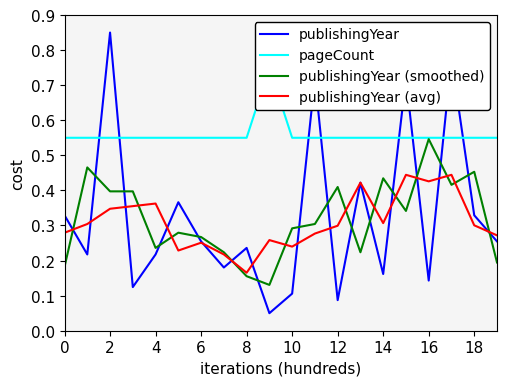

True or false: publishingYear has more than 1 interior local peaks.

True